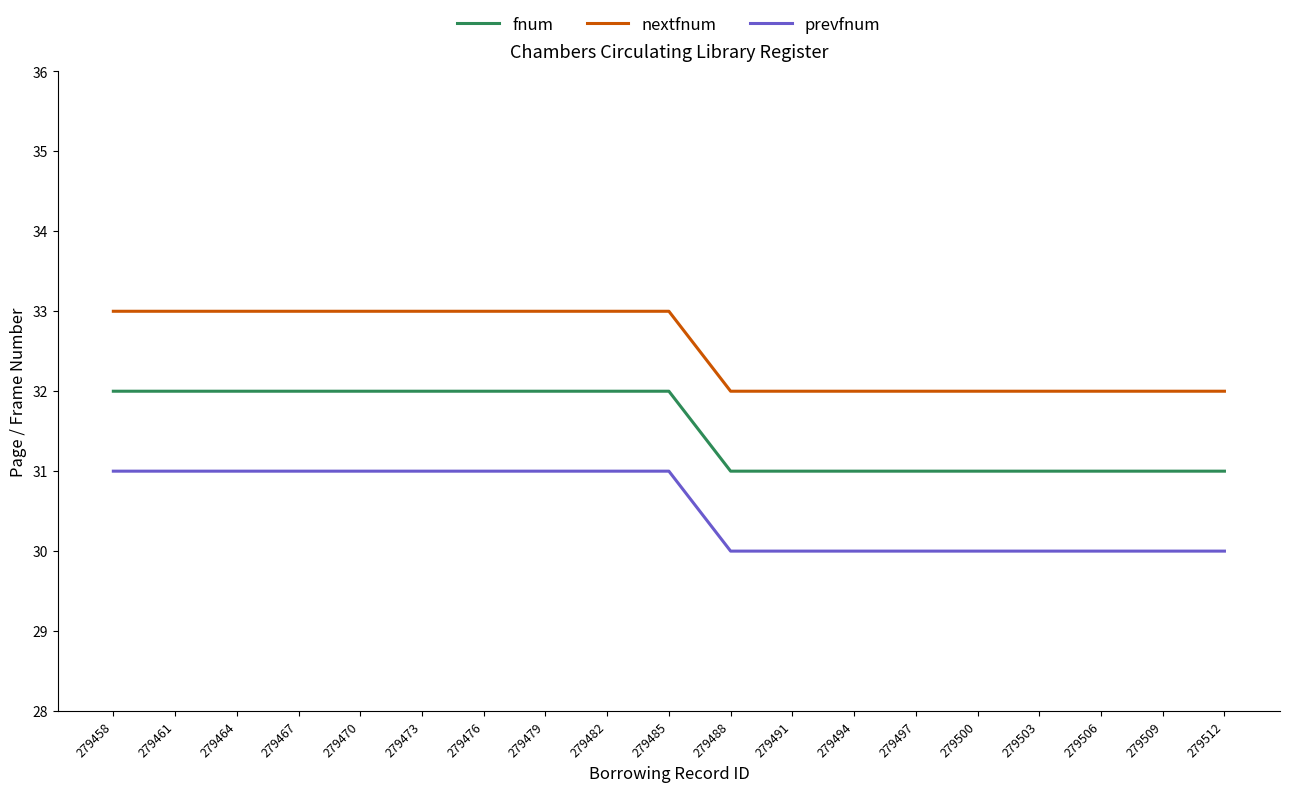

What is the minimum value for fnum?

31